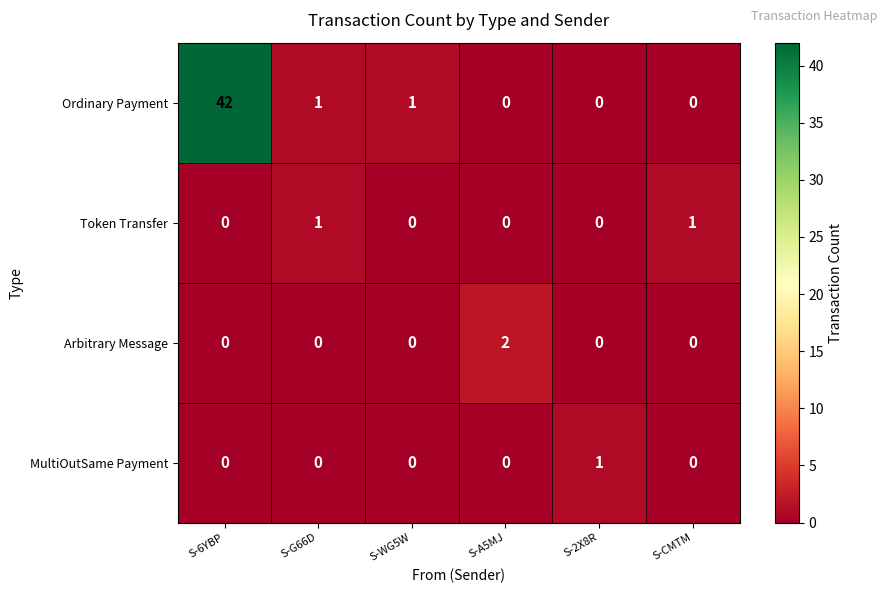

Which category has the highest value across all series?

S-6YBP